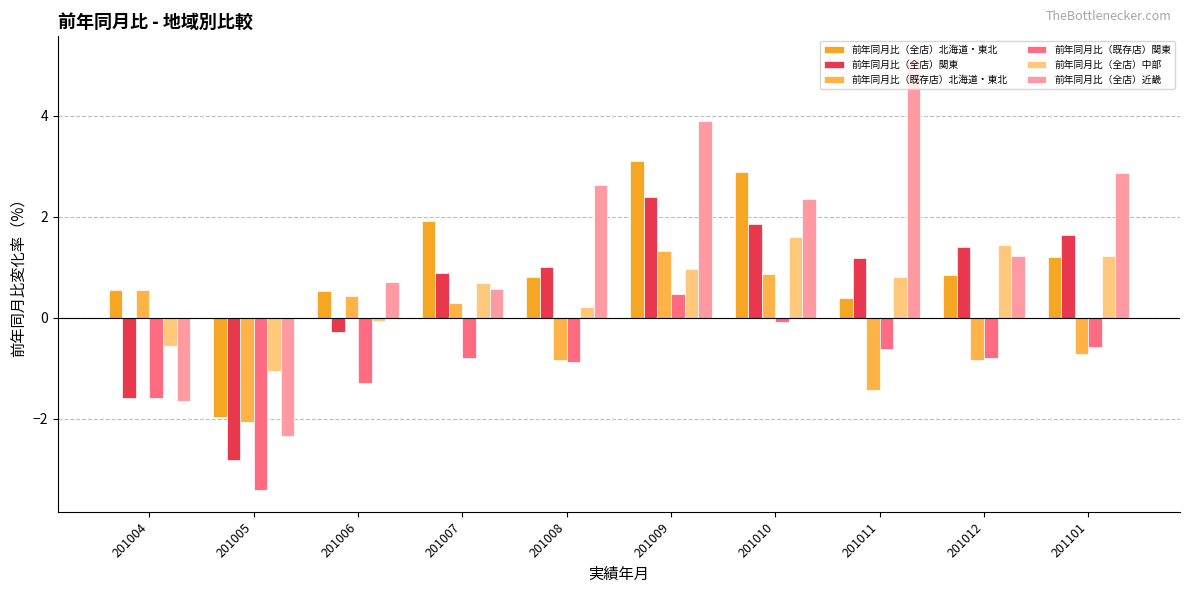

Between 201101 and 201009, which is larger?

201009